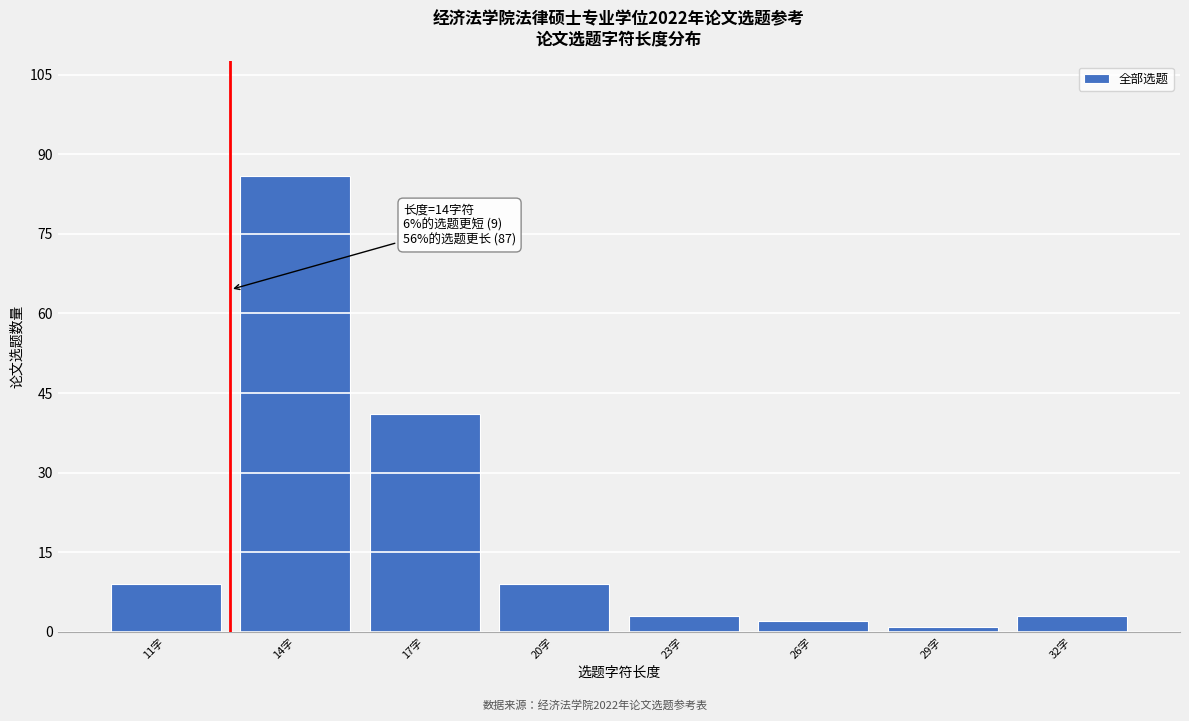

Reading left to right, list all the values displayed in this chart.

11字=9	14字=86	17字=41	20字=9	23字=3	26字=2	29字=1	32字=3